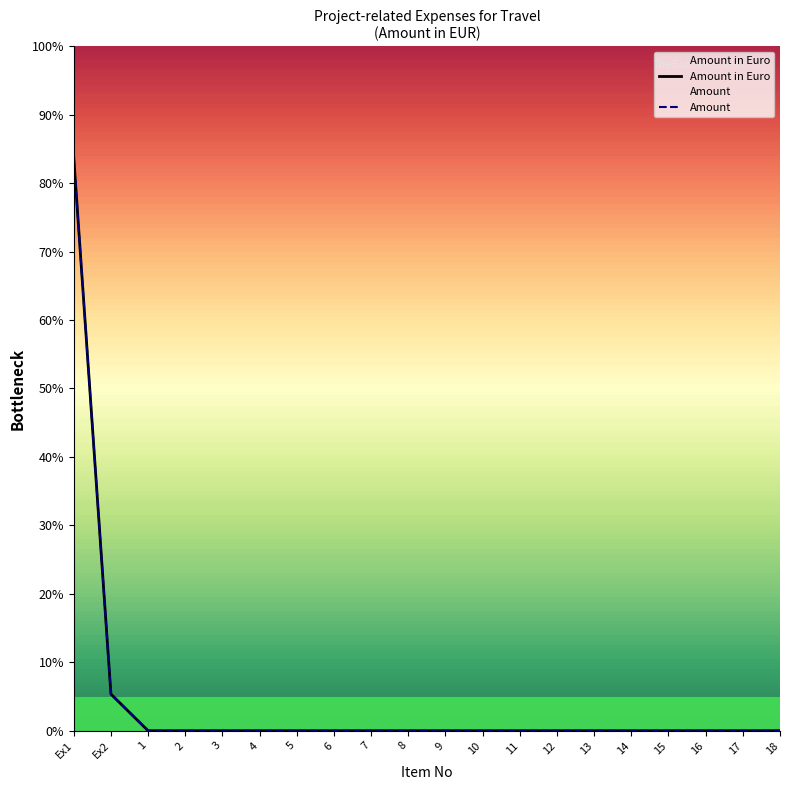

Is it true that Amount in Euro equals 0.0 at 6?

True